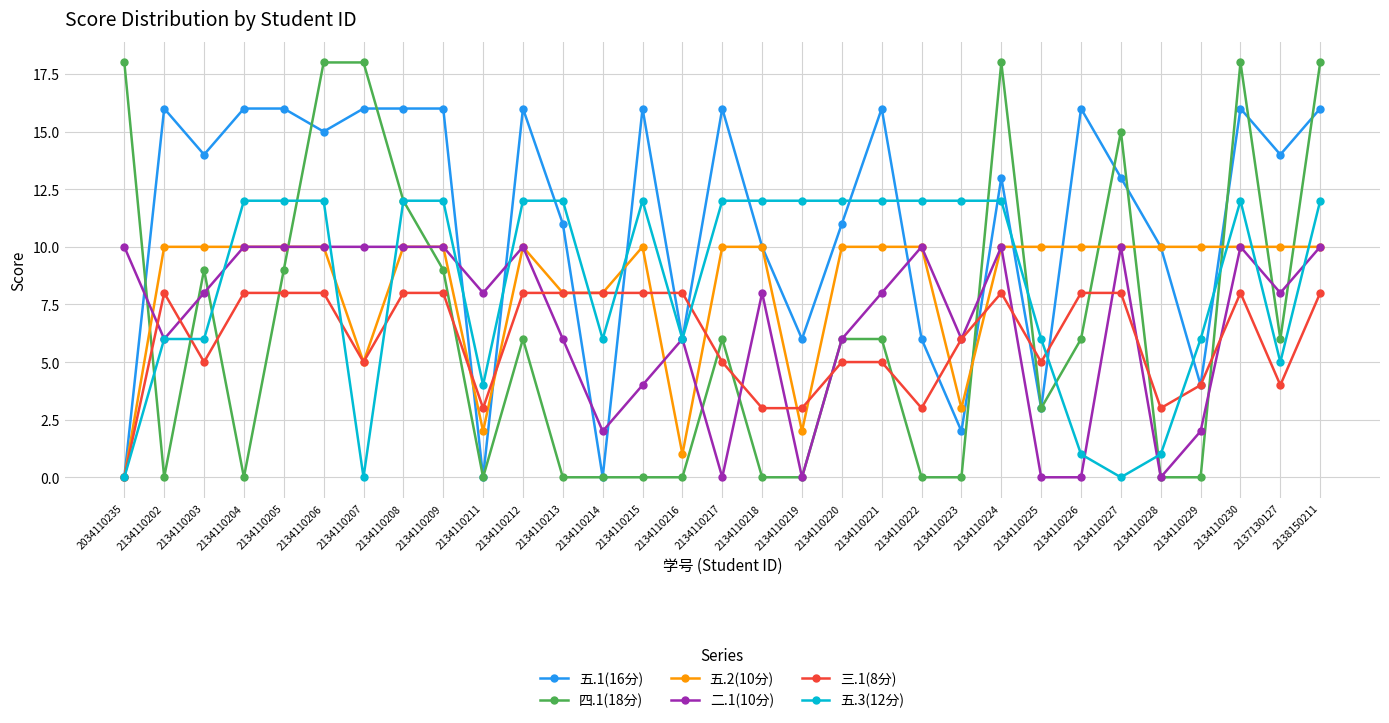

What are all the series names shown in the legend?

五.1(16分), 四.1(18分), 五.2(10分), 二.1(10分), 三.1(8分), 五.3(12分)